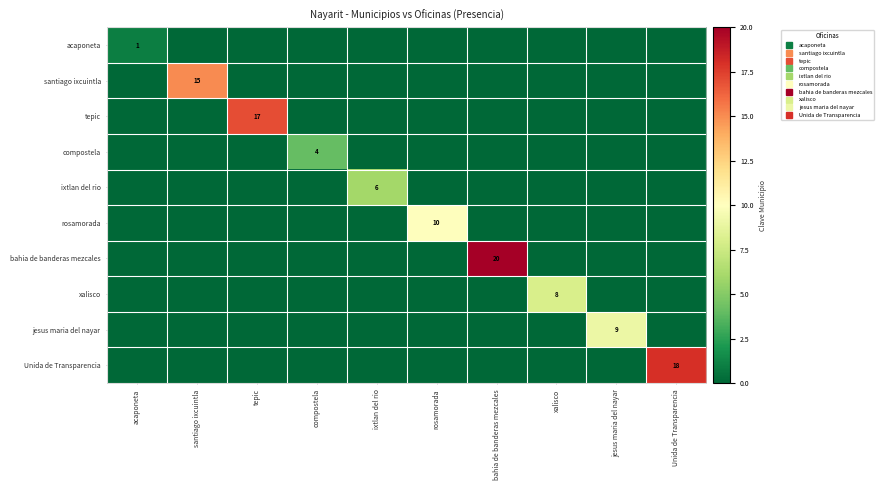

List the series in order of their peak value, highest first.

bahia de banderas mezcales, Unida de Transparencia, tepic, santiago ixcuintla, rosamorada, jesus maria del nayar, xalisco, ixtlan del rio, compostela, acaponeta